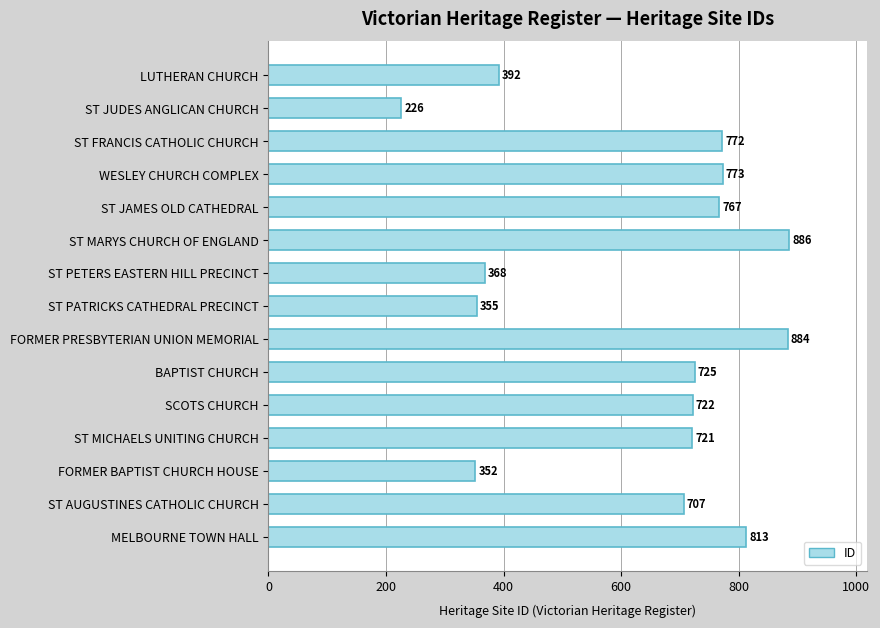

Which label corresponds to the largest value in the chart?

ST MARYS CHURCH OF ENGLAND